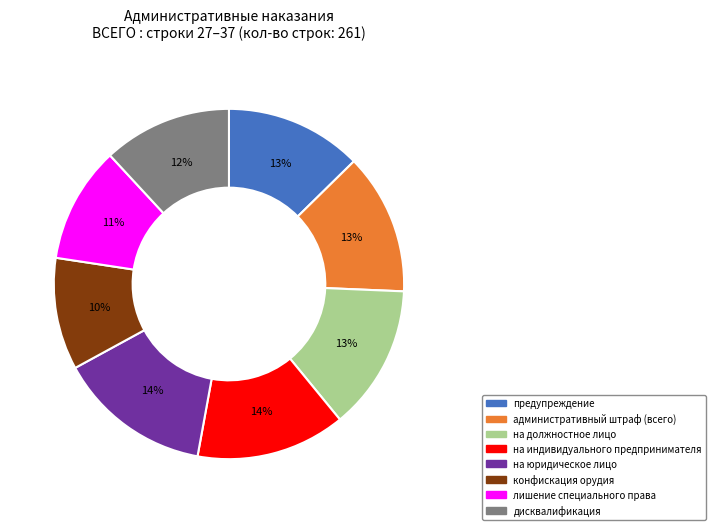

Does any single category account for the majority?

No